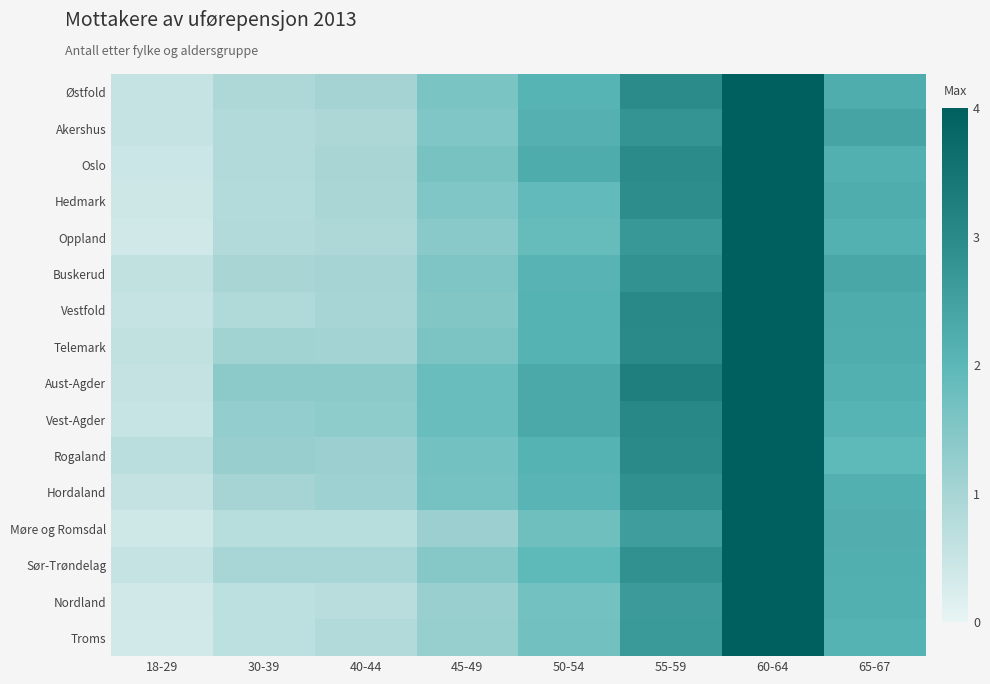

Reading left to right, extract all data points from this chart.

Østfold: 18-29=0.5	30-39=0.9	40-44=1.0	45-49=1.6	50-54=2.1	55-59=3.0	60-64=4.0	65-67=2.2
Akershus: 18-29=0.5	30-39=0.8	40-44=0.9	45-49=1.5	50-54=2.1	55-59=2.8	60-64=4.0	65-67=2.4
Oslo: 18-29=0.4	30-39=0.8	40-44=1.0	45-49=1.6	50-54=2.3	55-59=3.0	60-64=4.0	65-67=2.2
Hedmark: 18-29=0.4	30-39=0.8	40-44=1.0	45-49=1.5	50-54=1.9	55-59=2.9	60-64=4.0	65-67=2.2
Oppland: 18-29=0.4	30-39=0.8	40-44=0.9	45-49=1.4	50-54=1.9	55-59=2.7	60-64=4.0	65-67=2.1
Buskerud: 18-29=0.6	30-39=1.0	40-44=1.0	45-49=1.5	50-54=2.1	55-59=2.8	60-64=4.0	65-67=2.4
Vestfold: 18-29=0.5	30-39=0.9	40-44=1.0	45-49=1.5	50-54=2.1	55-59=3.0	60-64=4.0	65-67=2.2
Telemark: 18-29=0.6	30-39=1.1	40-44=1.1	45-49=1.6	50-54=2.1	55-59=3.0	60-64=4.0	65-67=2.2
Aust-Agder: 18-29=0.5	30-39=1.4	40-44=1.4	45-49=1.8	50-54=2.3	55-59=3.2	60-64=4.0	65-67=2.2
Vest-Agder: 18-29=0.5	30-39=1.3	40-44=1.3	45-49=1.8	50-54=2.3	55-59=3.0	60-64=4.0	65-67=2.1
Rogaland: 18-29=0.7	30-39=1.2	40-44=1.2	45-49=1.7	50-54=2.1	55-59=3.0	60-64=4.0	65-67=2.0
Hordaland: 18-29=0.6	30-39=1.0	40-44=1.1	45-49=1.6	50-54=2.1	55-59=2.9	60-64=4.0	65-67=2.2
Møre og Romsdal: 18-29=0.4	30-39=0.7	40-44=0.7	45-49=1.1	50-54=1.7	55-59=2.6	60-64=4.0	65-67=2.2
Sør-Trøndelag: 18-29=0.5	30-39=1.0	40-44=1.0	45-49=1.4	50-54=2.0	55-59=2.9	60-64=4.0	65-67=2.2
Nordland: 18-29=0.4	30-39=0.7	40-44=0.7	45-49=1.2	50-54=1.7	55-59=2.6	60-64=4.0	65-67=2.2
Troms: 18-29=0.3	30-39=0.7	40-44=0.8	45-49=1.2	50-54=1.7	55-59=2.7	60-64=4.0	65-67=2.1